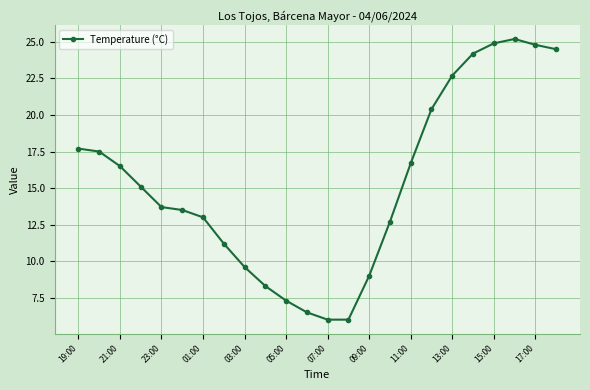

What is the difference between the maximum and minimum values?

19.2